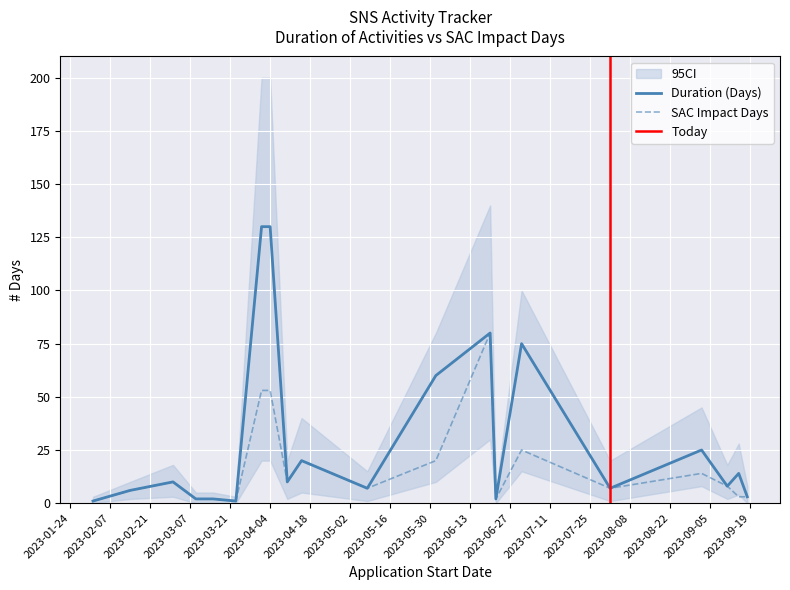

What is the difference between the SAC Impact Days values at 2023-03-09 and 2023-04-01?

51